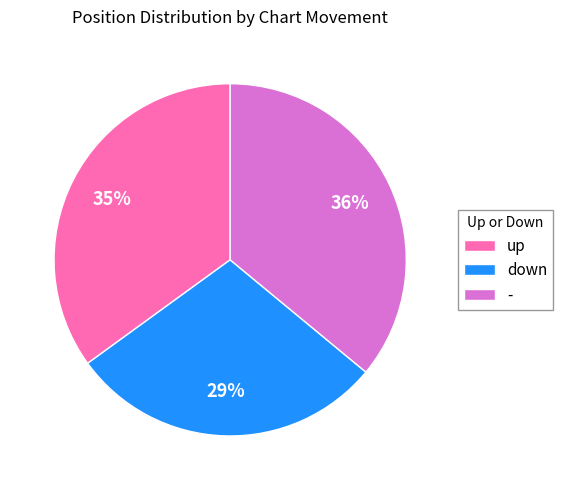

To the nearest percent, what is the difference between the - and up slice percentages?

1%